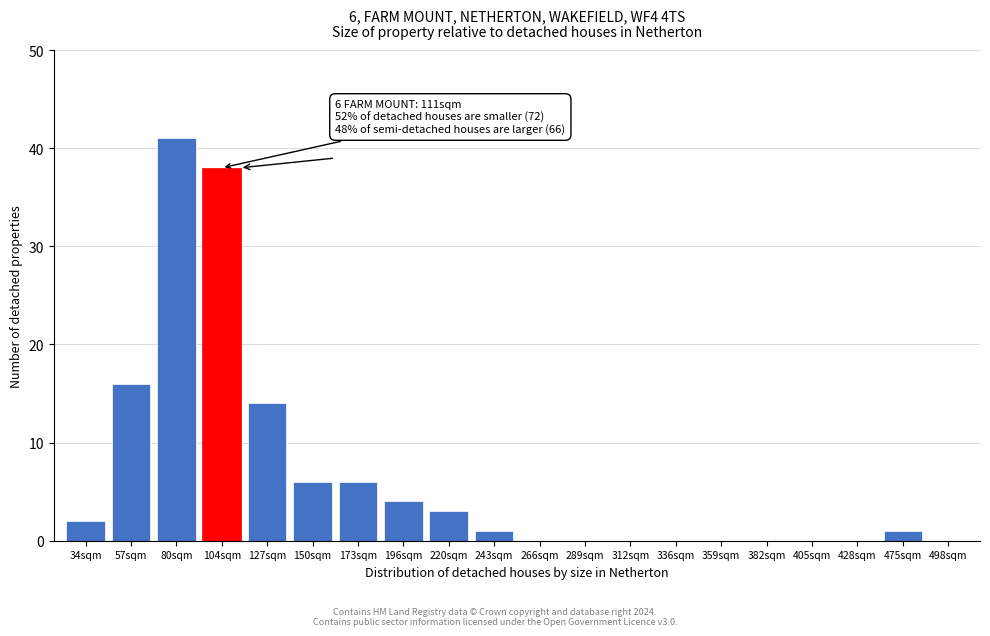

Reading left to right, transcribe all the data shown in this chart.

34sqm=2	57sqm=16	80sqm=41	104sqm=38	127sqm=14	150sqm=6	173sqm=6	196sqm=4	220sqm=3	243sqm=1	266sqm=0	289sqm=0	312sqm=0	336sqm=0	359sqm=0	382sqm=0	405sqm=0	428sqm=0	475sqm=1	498sqm=0